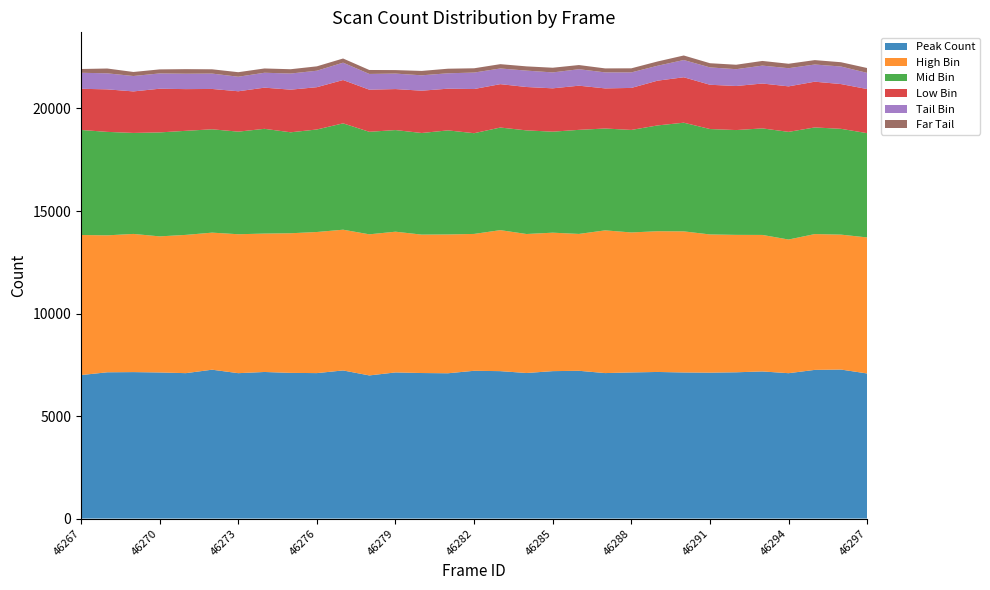

Reading right to left, what are all the values shown in this chart?

Peak Count: 46297=7076	46296=7267	46295=7251	46294=7090	46293=7175	46292=7134	46291=7116	46290=7125	46289=7150	46288=7127	46287=7095	46286=7207	46285=7190	46284=7099	46283=7190	46282=7207	46281=7086	46280=7098	46279=7127	46278=6981	46277=7224	46276=7094	46275=7105	46274=7149	46273=7091	46272=7260	46271=7092	46270=7125	46269=7143	46268=7134	46267=6998
High Bin: 46297=6635	46296=6581	46295=6624	46294=6519	46293=6658	46292=6702	46291=6741	46290=6882	46289=6864	46288=6827	46287=6961	46286=6675	46285=6753	46284=6779	46283=6877	46282=6675	46281=6770	46280=6751	46279=6864	46278=6882	46277=6864	46276=6882	46275=6810	46274=6750	46273=6776	46272=6685	46271=6743	46270=6638	46269=6739	46268=6679	46267=6832
Mid Bin: 46297=5086	46296=5160	46295=5201	46294=5251	46293=5196	46292=5112	46291=5141	46290=5300	46289=5160	46288=5000	46287=4968	46286=5076	46285=4926	46284=5054	46283=5004	46282=4913	46281=5076	46280=4956	46279=4956	46278=5000	46277=5187	46276=5000	46275=4924	46274=5109	46273=5004	46272=5040	46271=5076	46270=5070	46269=4926	46268=5046	46267=5123
Low Bin: 46297=2151	46296=2183	46295=2231	46294=2219	46293=2189	46292=2149	46291=2159	46290=2216	46289=2183	46288=2049	46287=1956	46286=2154	46285=2114	46284=2116	46283=2116	46282=2154	46281=2034	46280=2063	46279=2000	46278=2054	46277=2113	46276=2063	46275=2079	46274=2008	46273=1969	46272=1968	46271=2034	46270=2131	46269=2025	46268=2074	46267=2008
Tail Bin: 46297=788	46296=856	46295=838	46294=886	46293=873	46292=820	46291=847	46290=841	46289=727	46288=757	46287=781	46286=803	46285=776	46284=799	46283=765	46282=803	46281=751	46280=750	46279=755	46278=768	46277=847	46276=803	46275=787	46274=727	46273=709	46272=750	46271=751	46270=746	46269=751	46268=782	46267=781
Far Tail: 46297=237	46296=209	46295=215	46294=217	46293=228	46292=217	46291=204	46290=221	46289=209	46288=199	46287=194	46286=204	46285=229	46284=207	46283=210	46282=209	46281=223	46280=214	46279=171	46278=193	46277=203	46276=214	46275=210	46274=209	46273=221	46272=209	46271=223	46270=197	46269=197	46268=235	46267=184